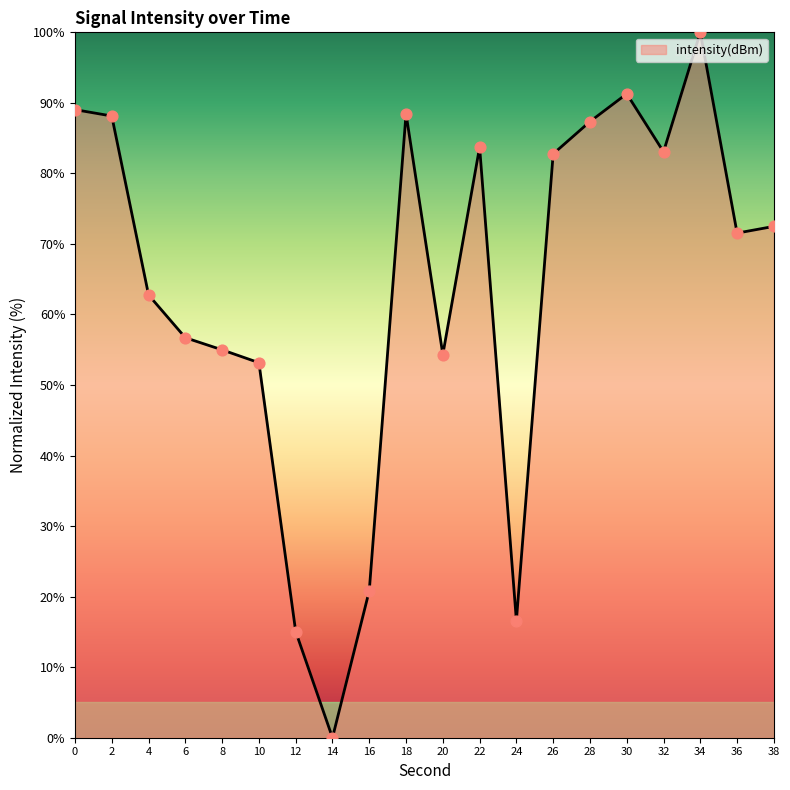

What is the change in value from 6 to 38?

+15.8